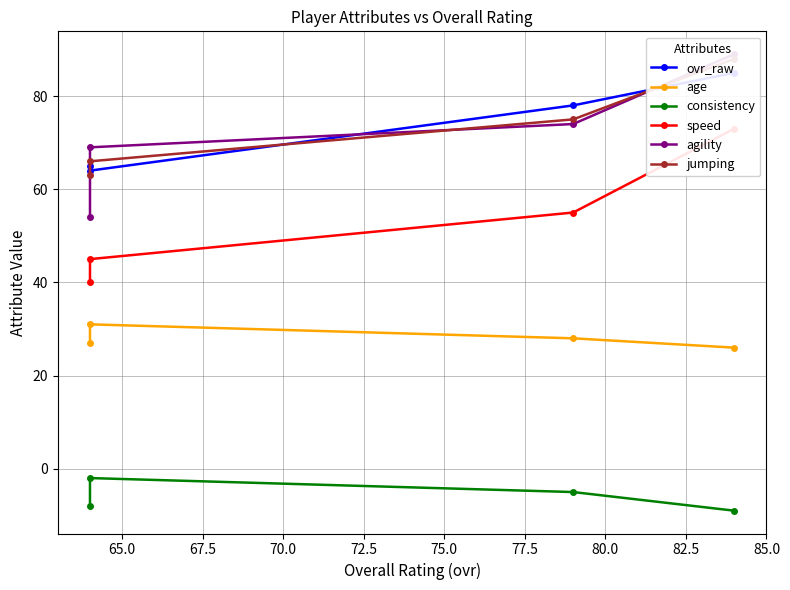

What is the difference between the second highest and second lowest values in the consistency series?

3